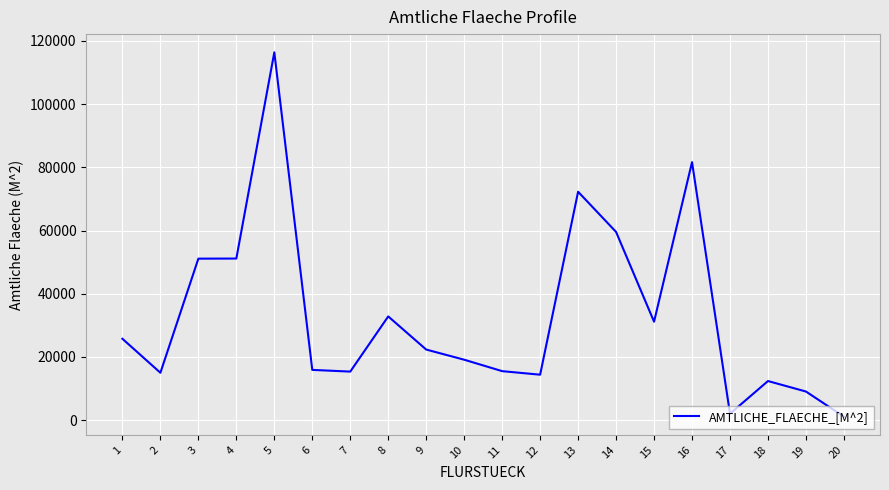

Is it true that the value at 17 is 2040?

True